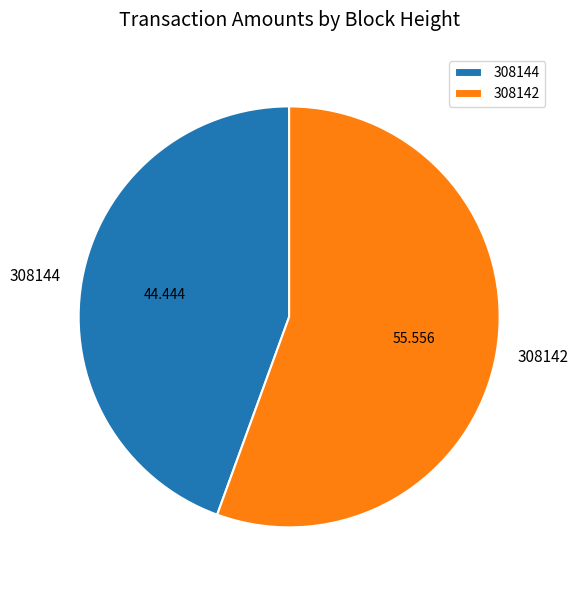

What is the smallest slice in the pie chart?

308144